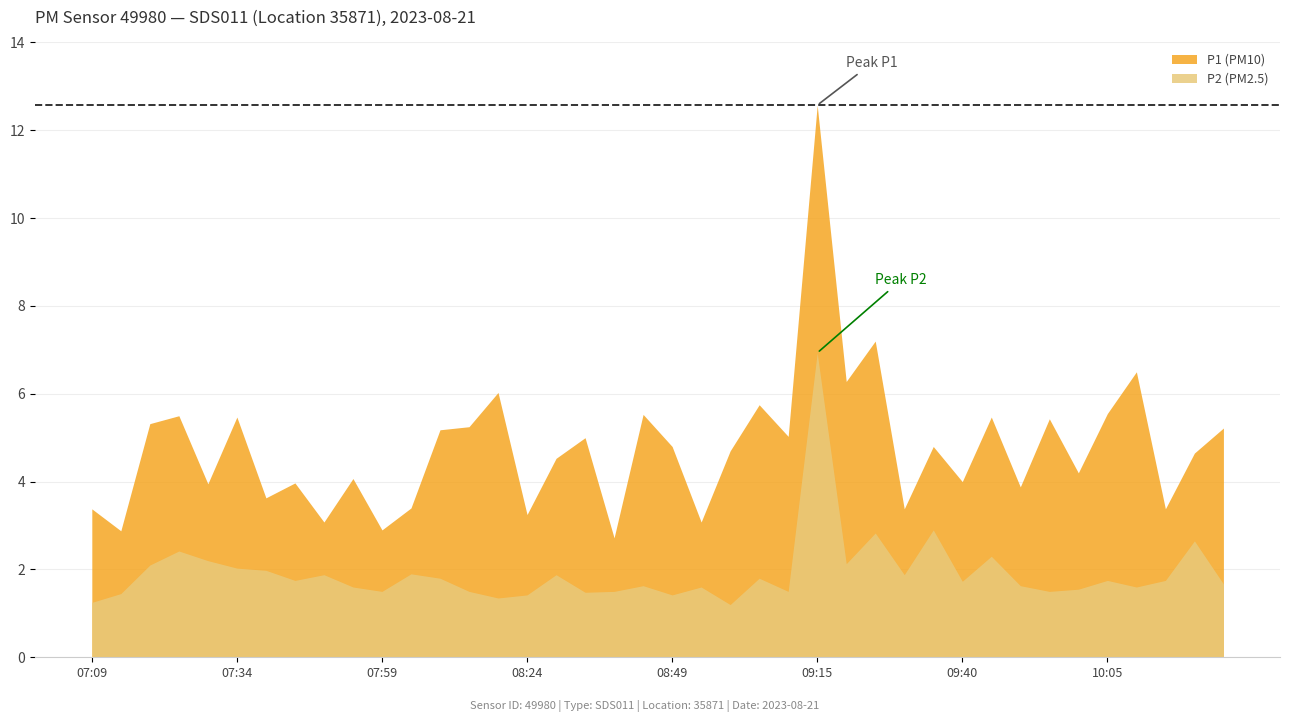

True or false: P2 and P1 intersect in this chart.

False